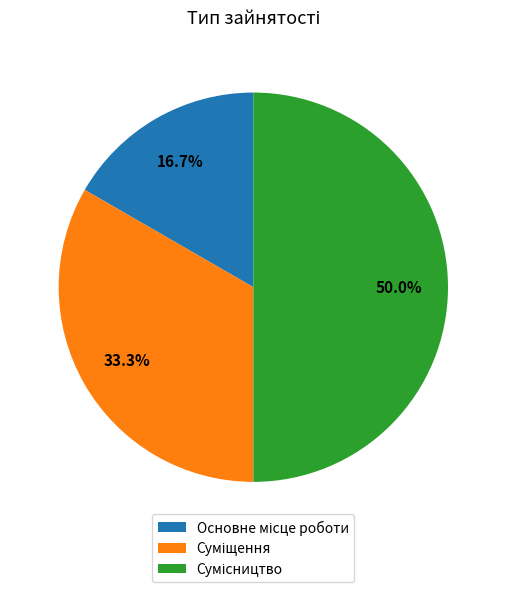

What percentage is the Основне місце роботи slice, to the nearest percent?

17%